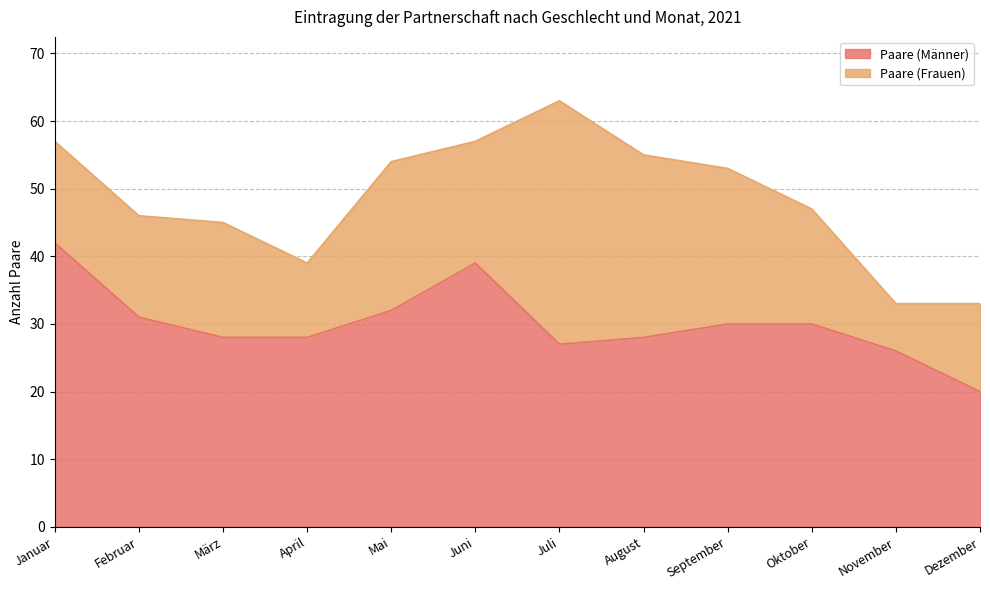

What is the value of the 11th point from the left?

26